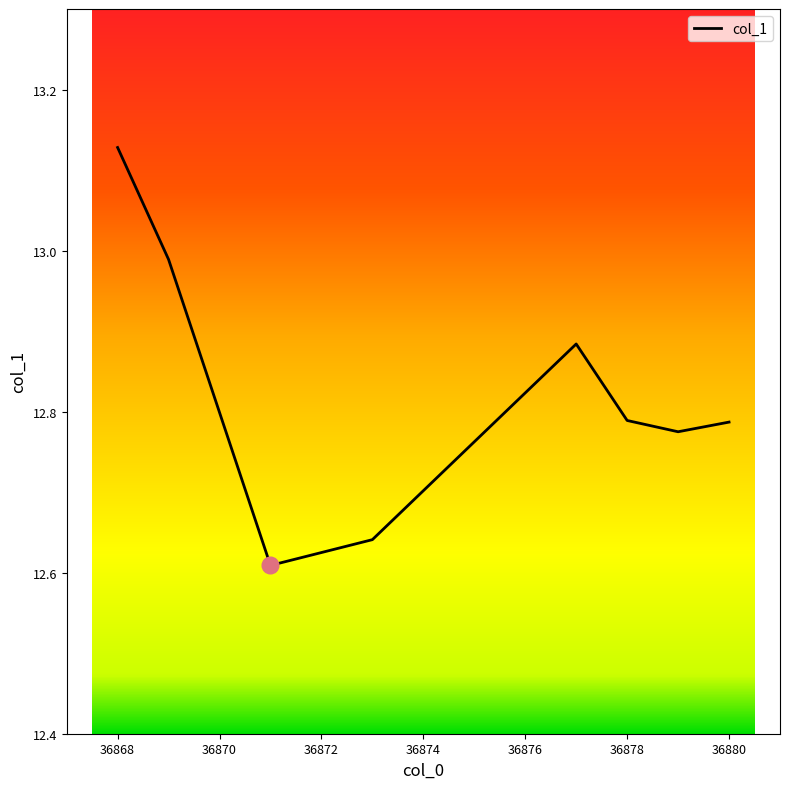

What is the difference between the maximum and minimum values?

0.5